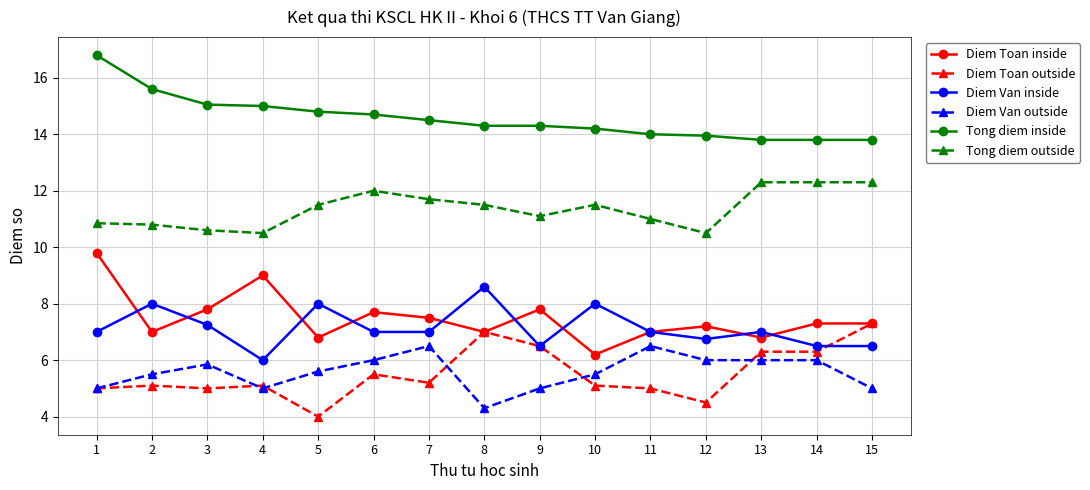

Is the value of Tong diem inside at 4 greater than the value of Diem Van outside at 6?

Yes